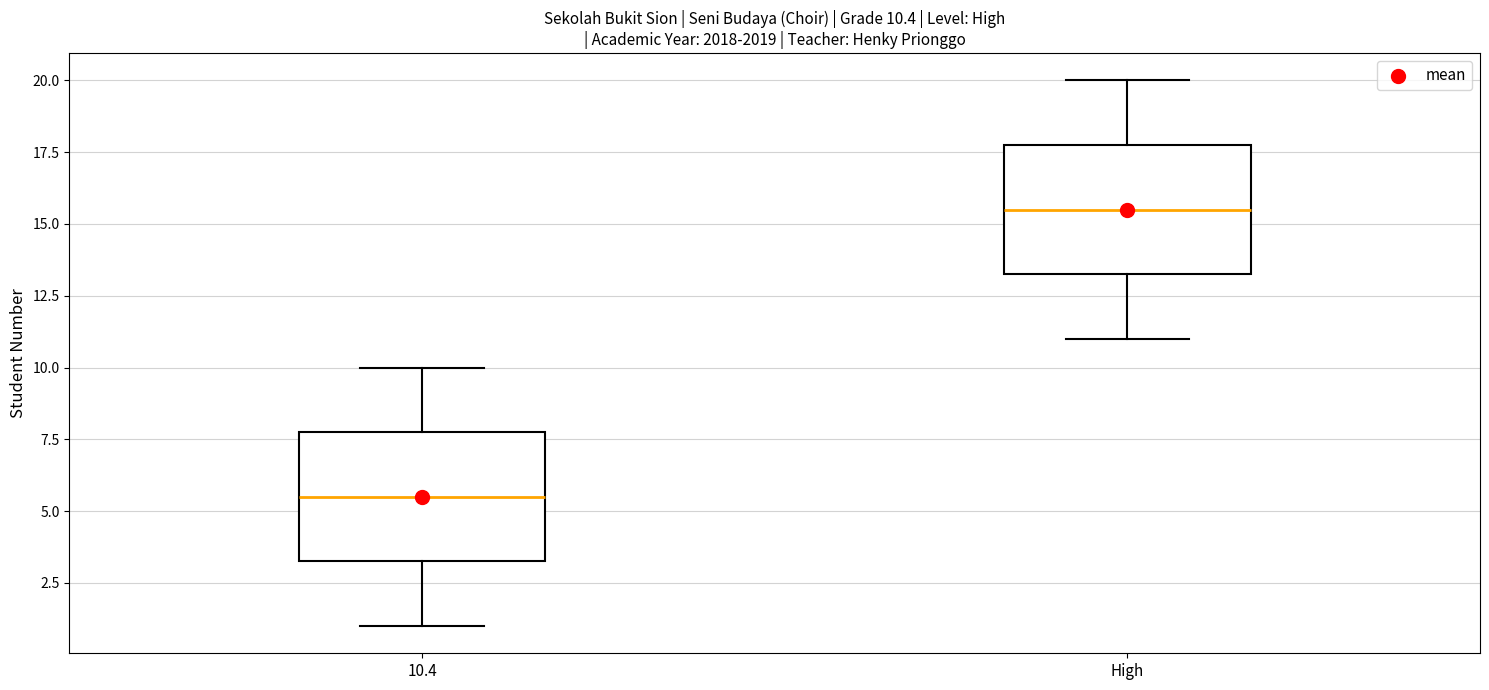

Which box's median line is the highest?

High